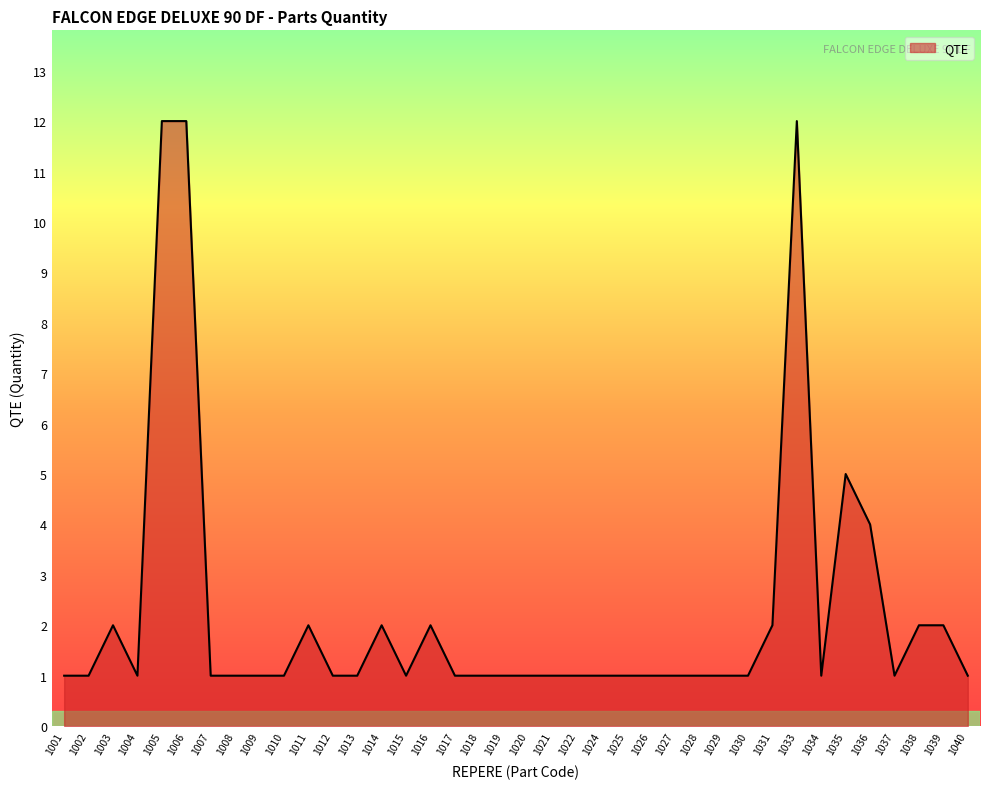

Where is the data nearest to the value 6?

1035